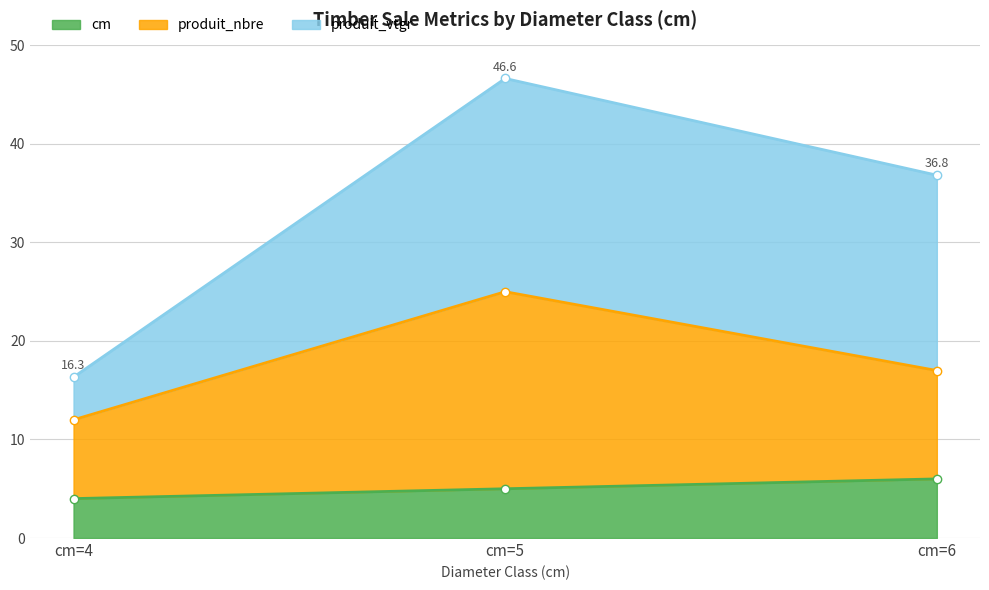

What is the value of the produit_nbre point at the 1st from the left?

12